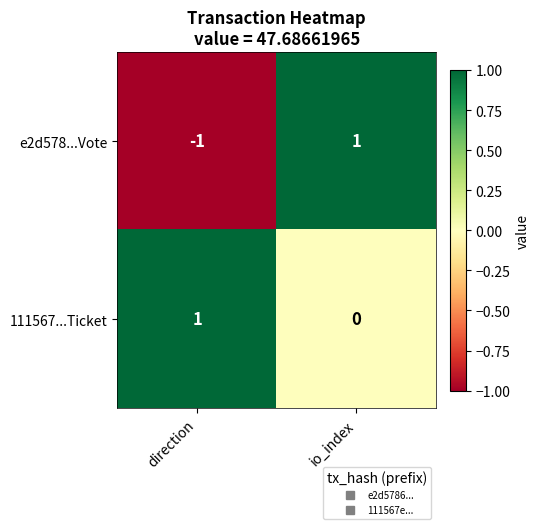

The 111567...Ticket series shows 1 at direction. True or false?

True